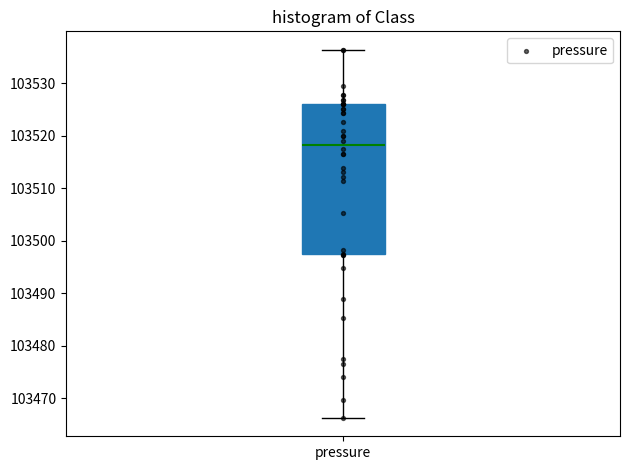

Where does the median line of the box for pressure sit on the y-axis? The values are not printed on the chart, so give them approximately, as read against the axis.

103518